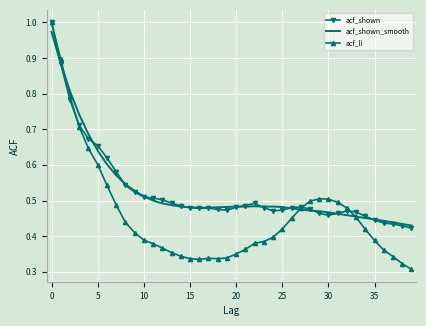

Which series has the largest range (max minus min)?

acf_li